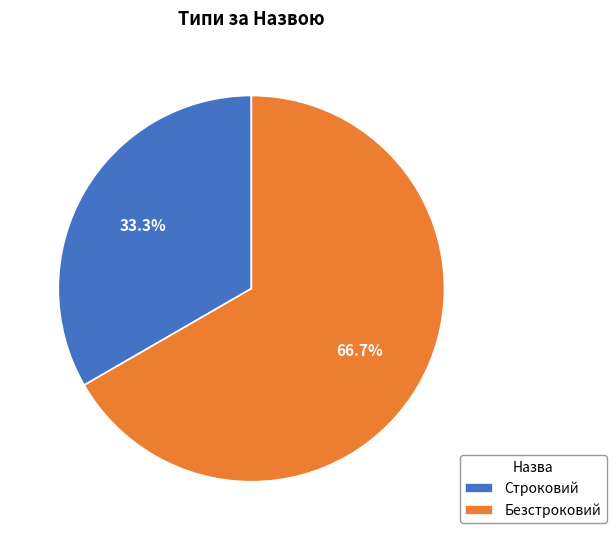

Rank the categories by value from highest to lowest.

Безстроковий, Строковий